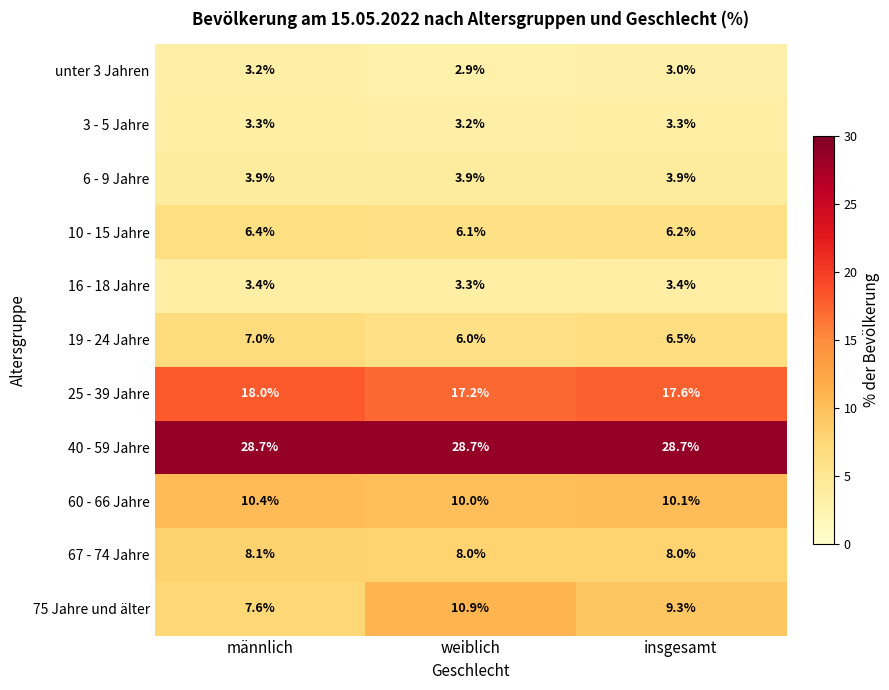

Which category has the lowest value across all series?

weiblich